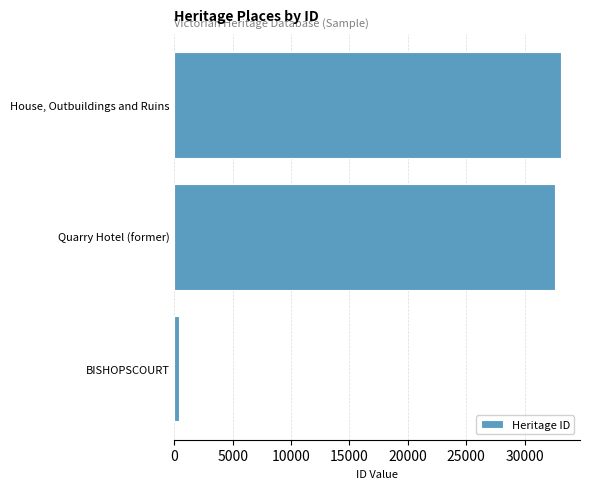

The chart shows a value of 57725 at Quarry Hotel (former). True or false?

False